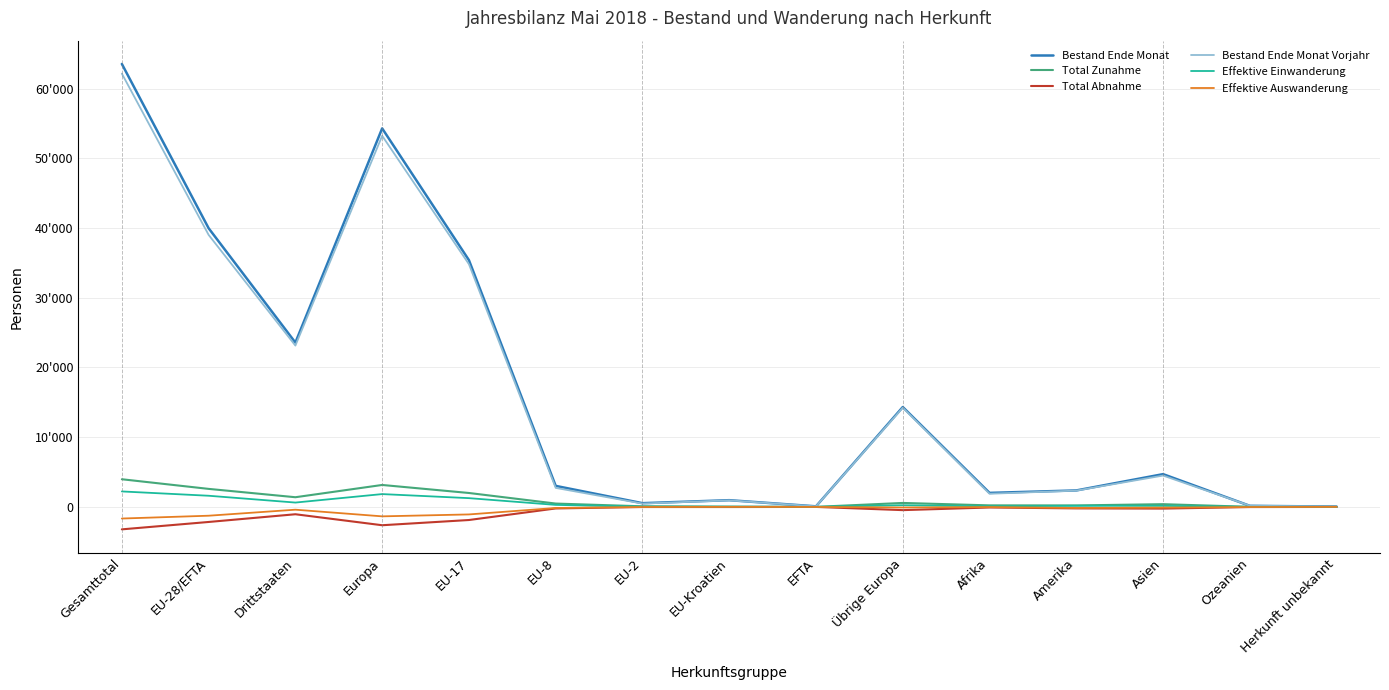

Does the chart display data point markers on the line(s)?

No